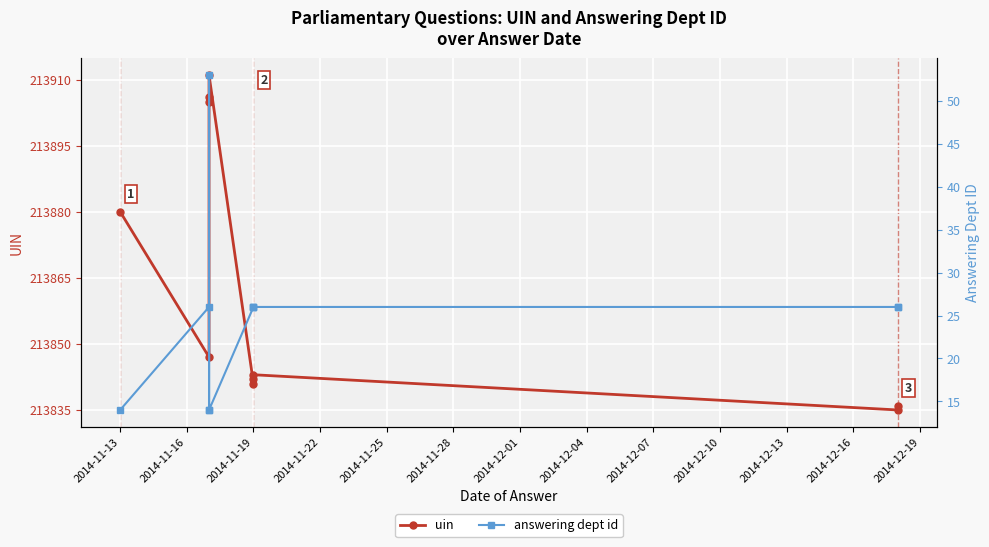

What is the highest value of the uin series?

213911